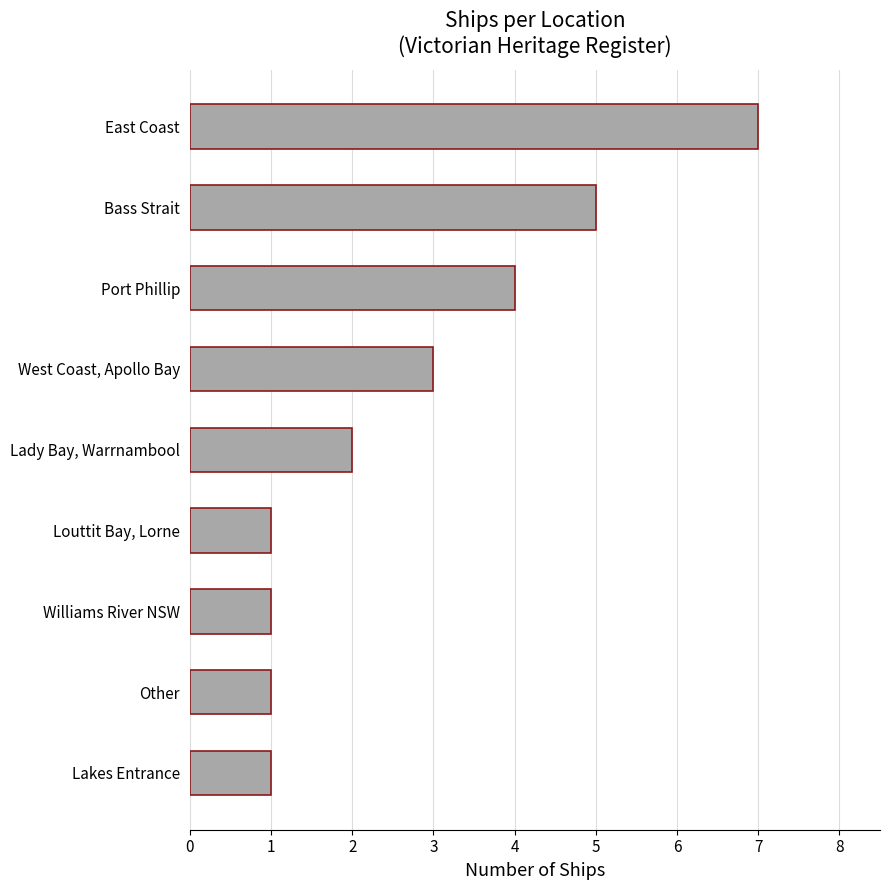

How many values are below 2?

4